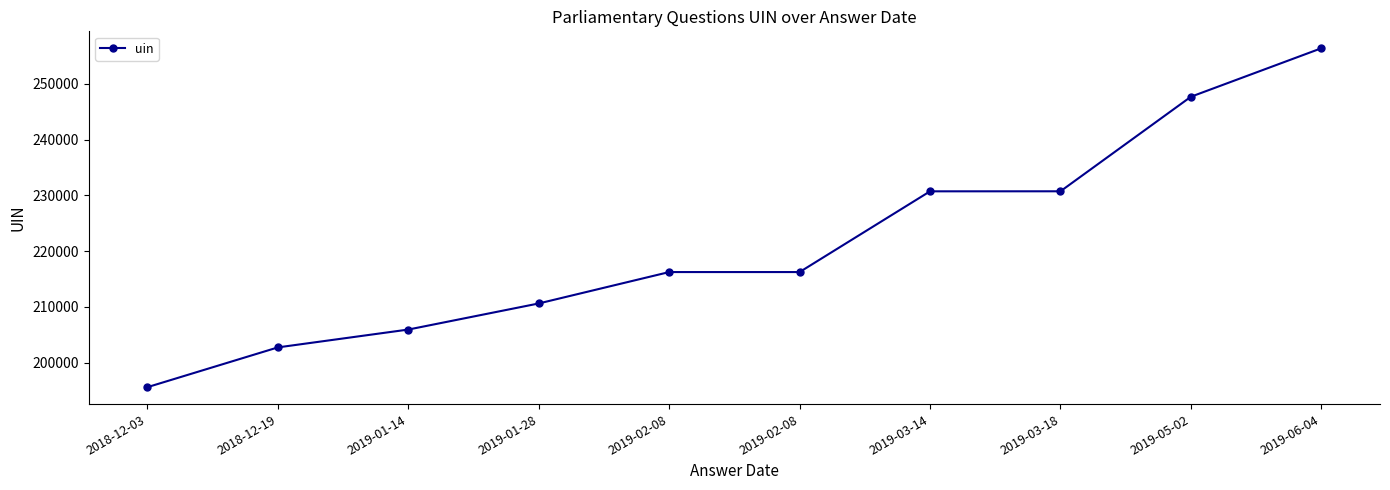

The chart shows a value of 396482 at 2019-06-04. True or false?

False